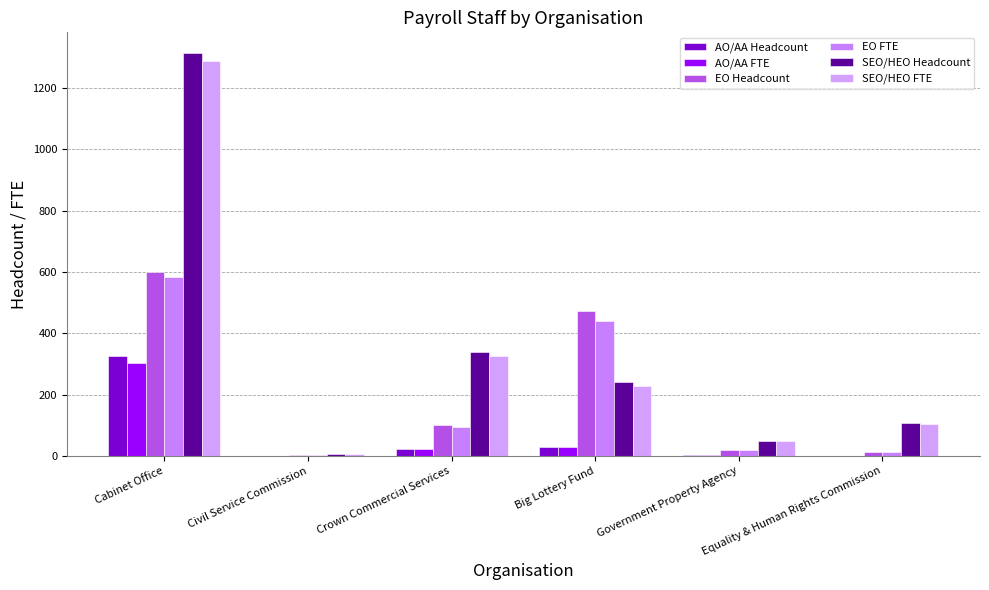

What is the label of the 1st bar from the right?

Equality & Human Rights Commission